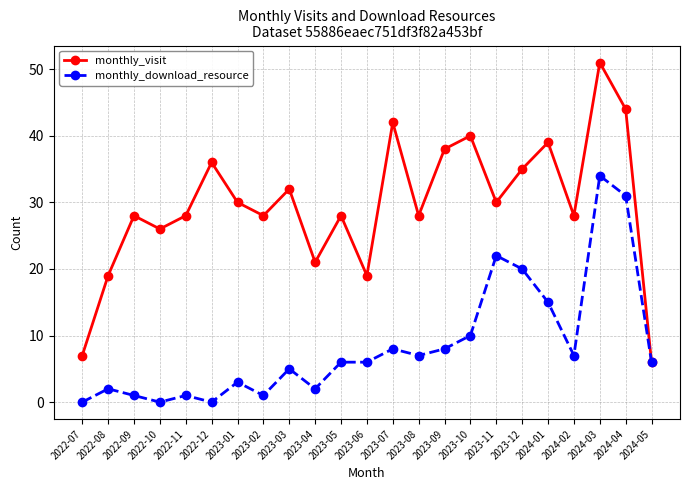

Is it true that monthly_download_resource equals 6 at 2023-05?

True